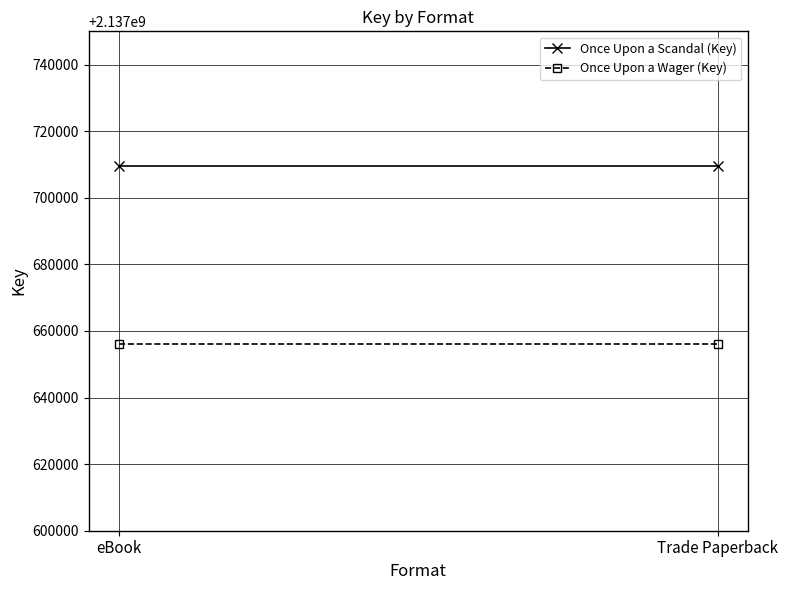

What position from the left is Trade Paperback?

2